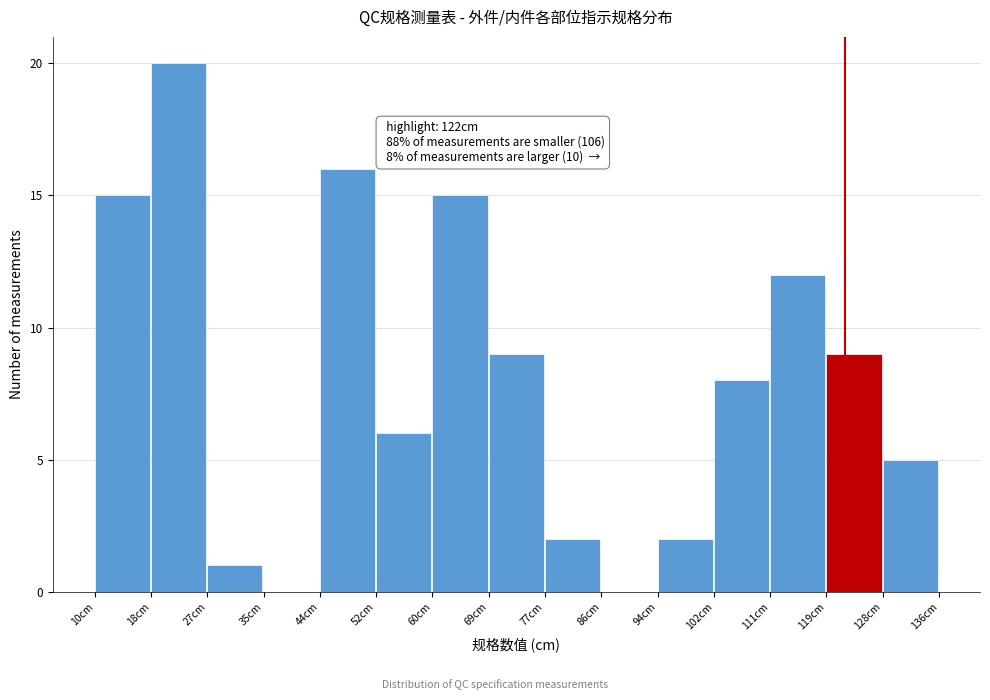

Which range on the x-axis has the tallest bar?

18.4 to 26.8